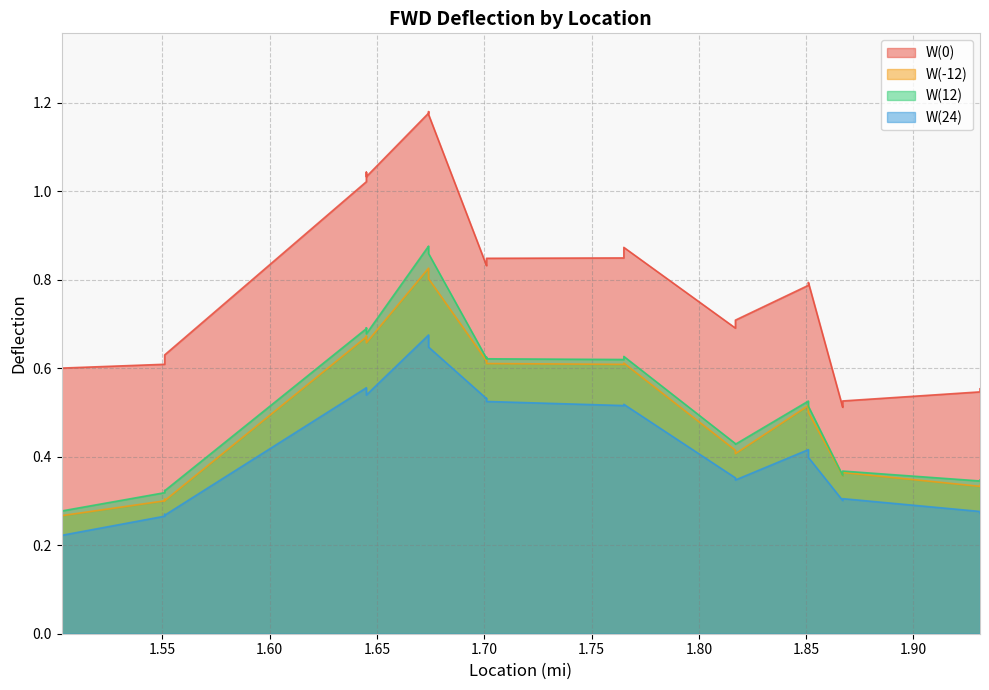

What is the total value across all series at 1.867?

1.6